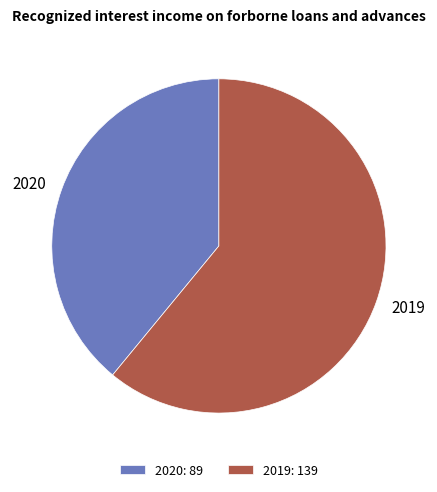

Between 2019 and 2020, which is larger?

2019